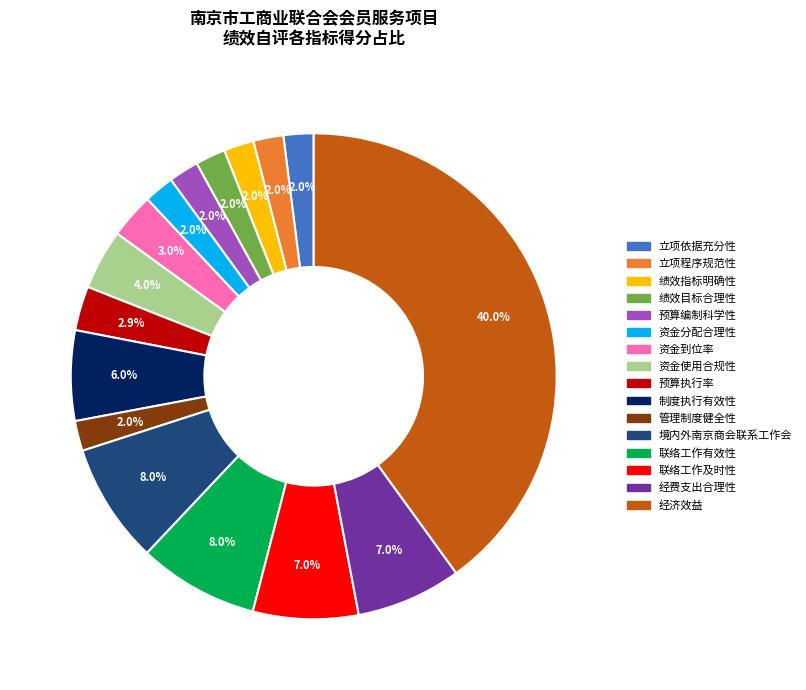

Count the number of slices in the pie.

16